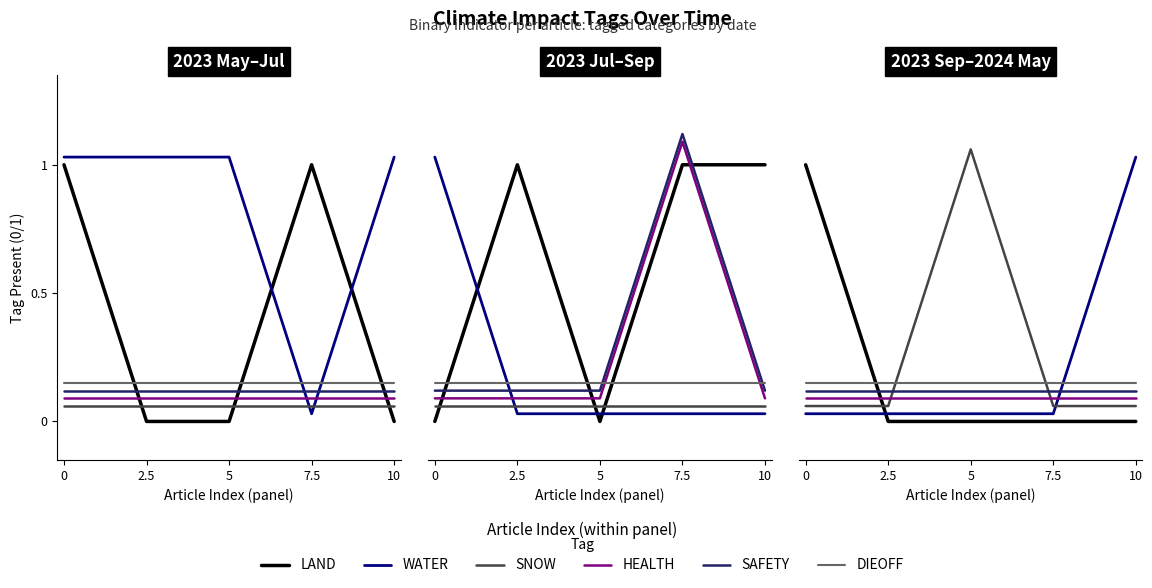

What is the total value across all series at 5?

1.4